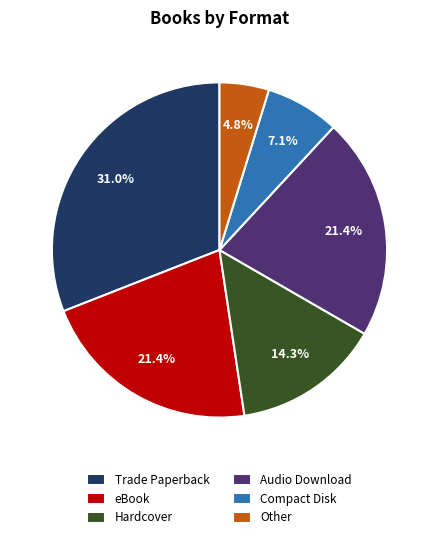

To the nearest percent, what is the difference between the eBook and Trade Paperback slice percentages?

10%